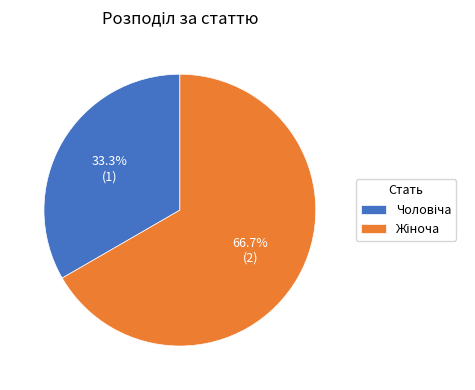

Is there any slice that represents more than half of the pie?

Yes